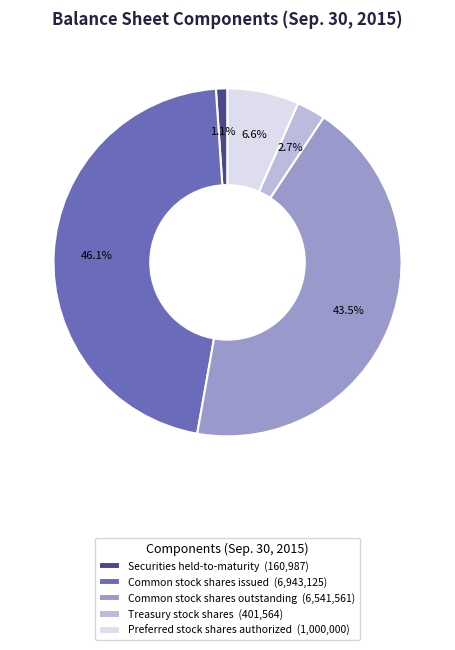

Which slice is the largest?

Common stock shares issued